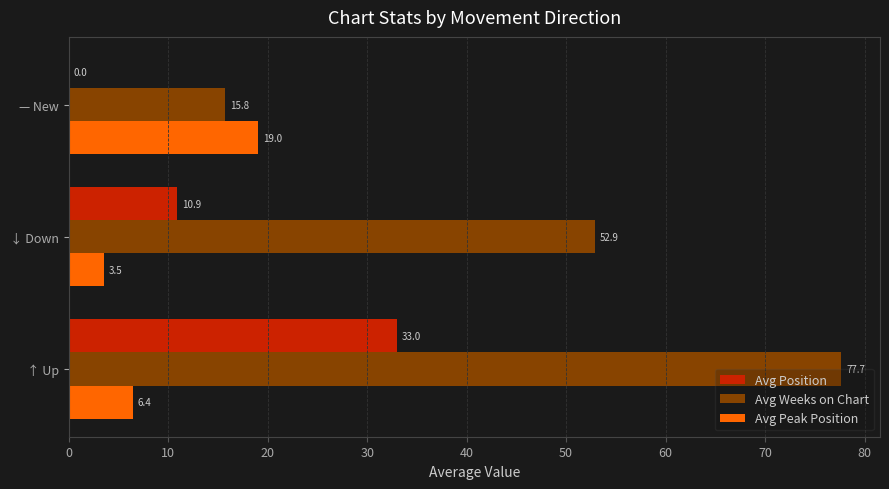

True or false: Avg Position has a value of 0.0 at — New.

True